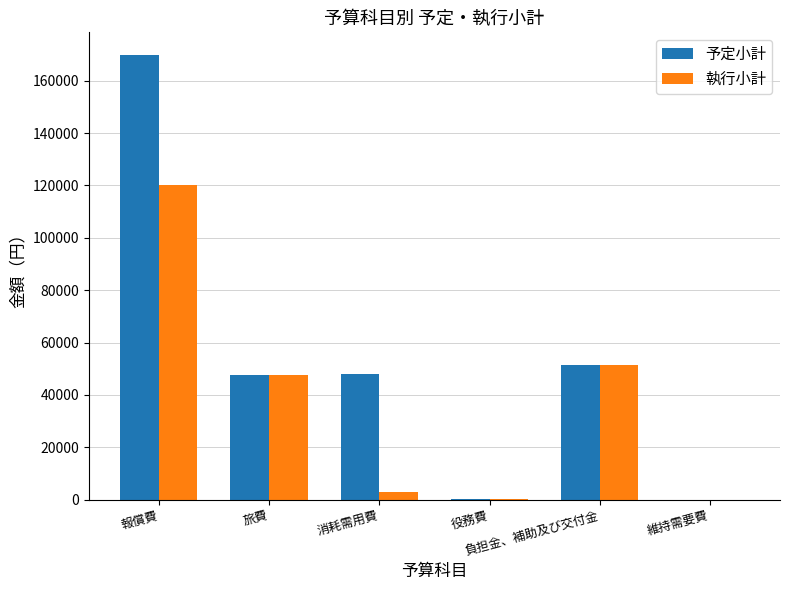

What are all the series names shown in the legend?

予定小計, 執行小計